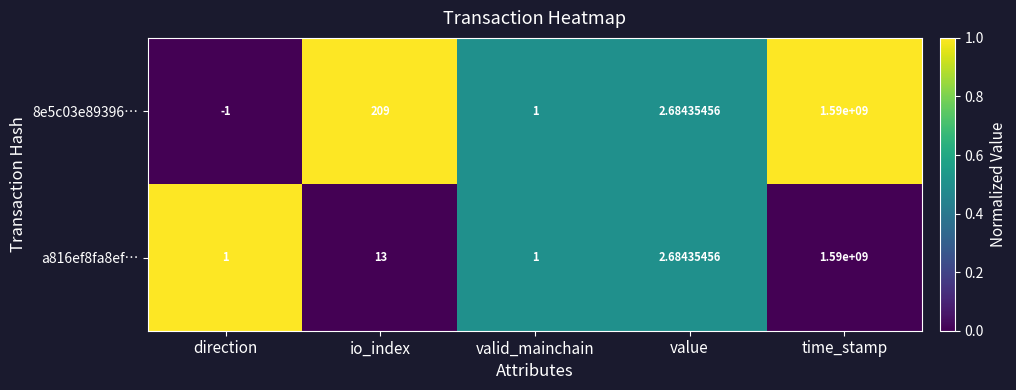

Rank the categories by 8e5c03e89396… value from highest to lowest.

time_stamp, io_index, value, valid_mainchain, direction